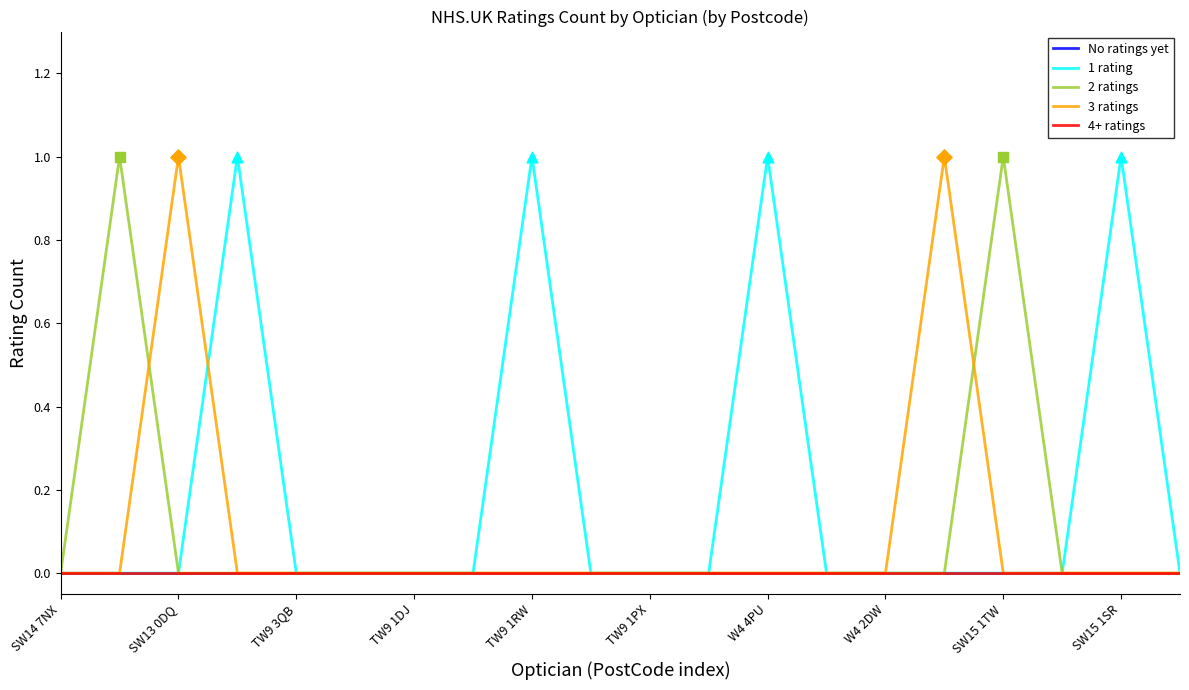

Does the chart have visible grid lines?

No